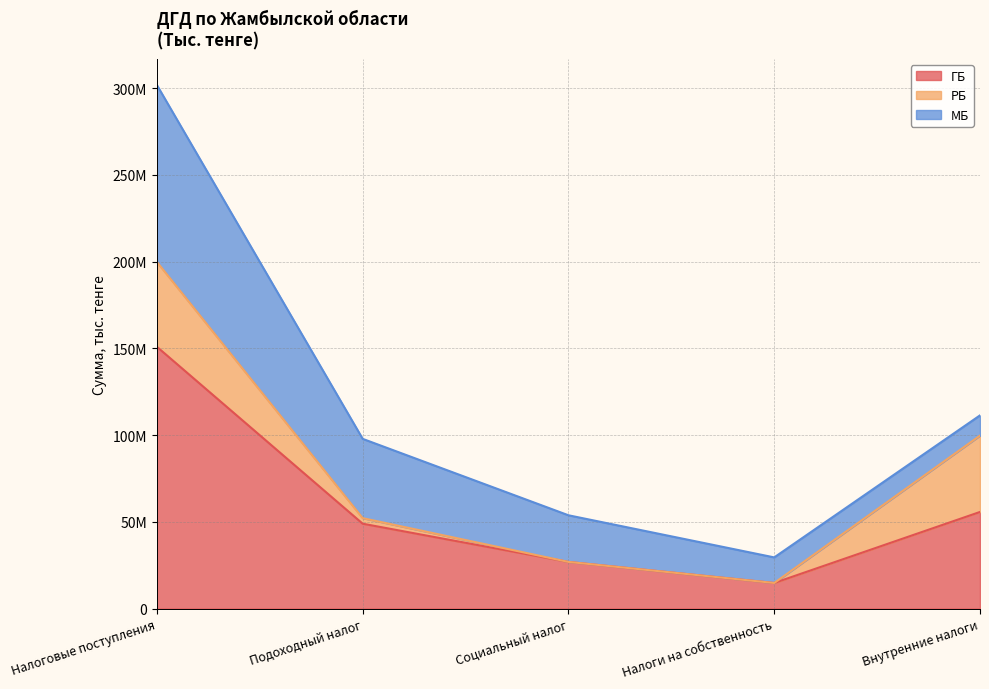

What is the approximate value of МБ at Налоги на собственность, to the nearest 10?

14742640